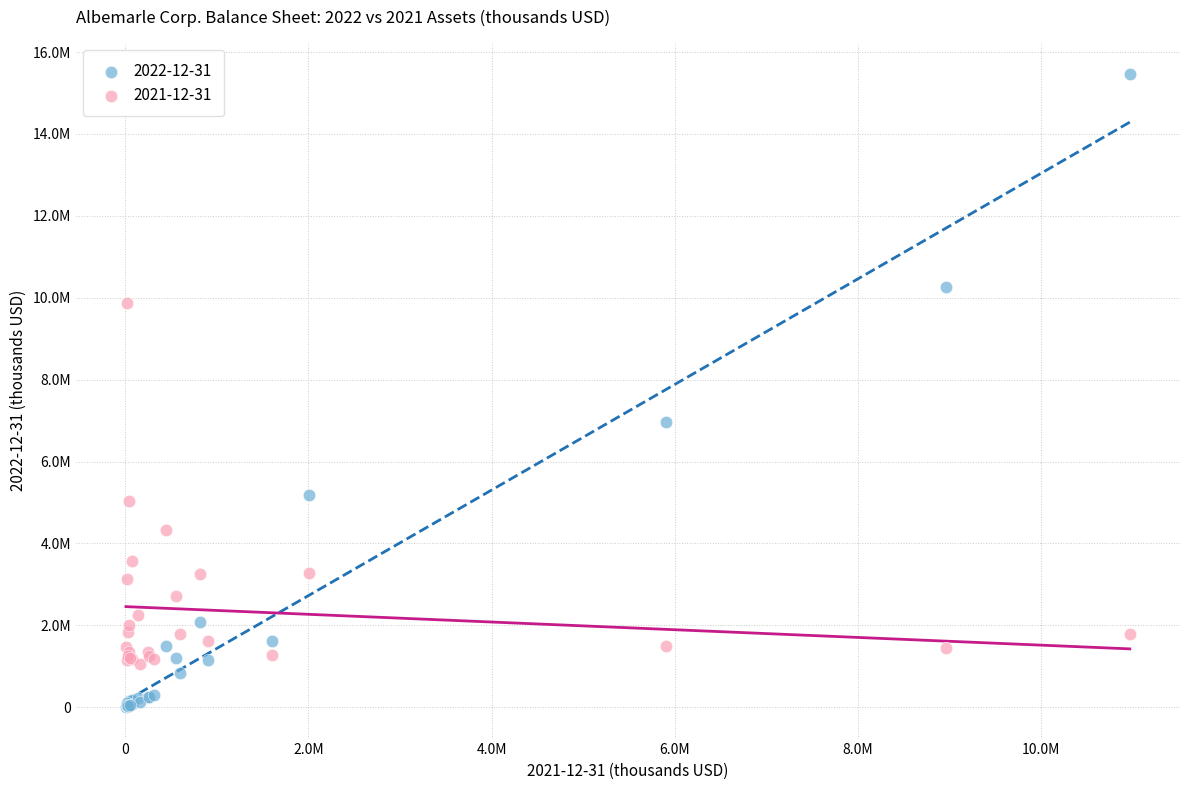

What are all the series names shown in the legend?

2022-12-31, 2021-12-31